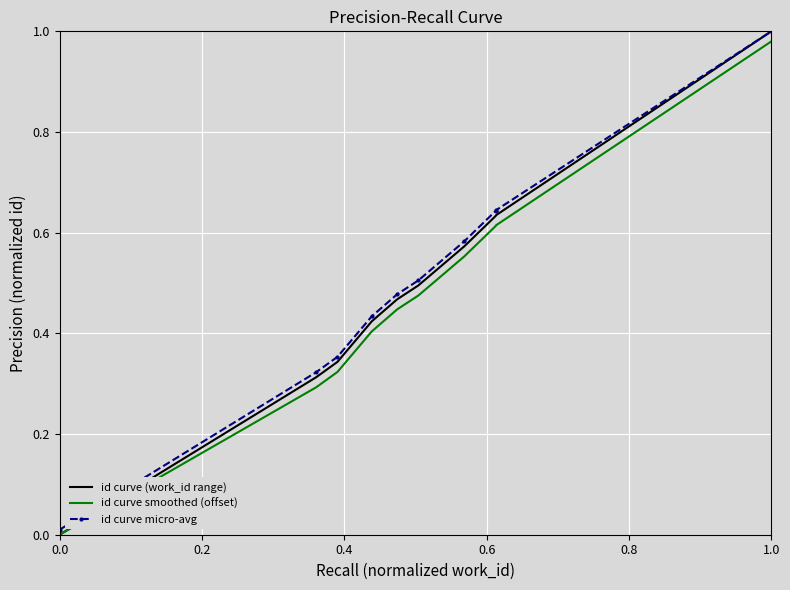

What is the label of the 3rd point from the left?

0.2